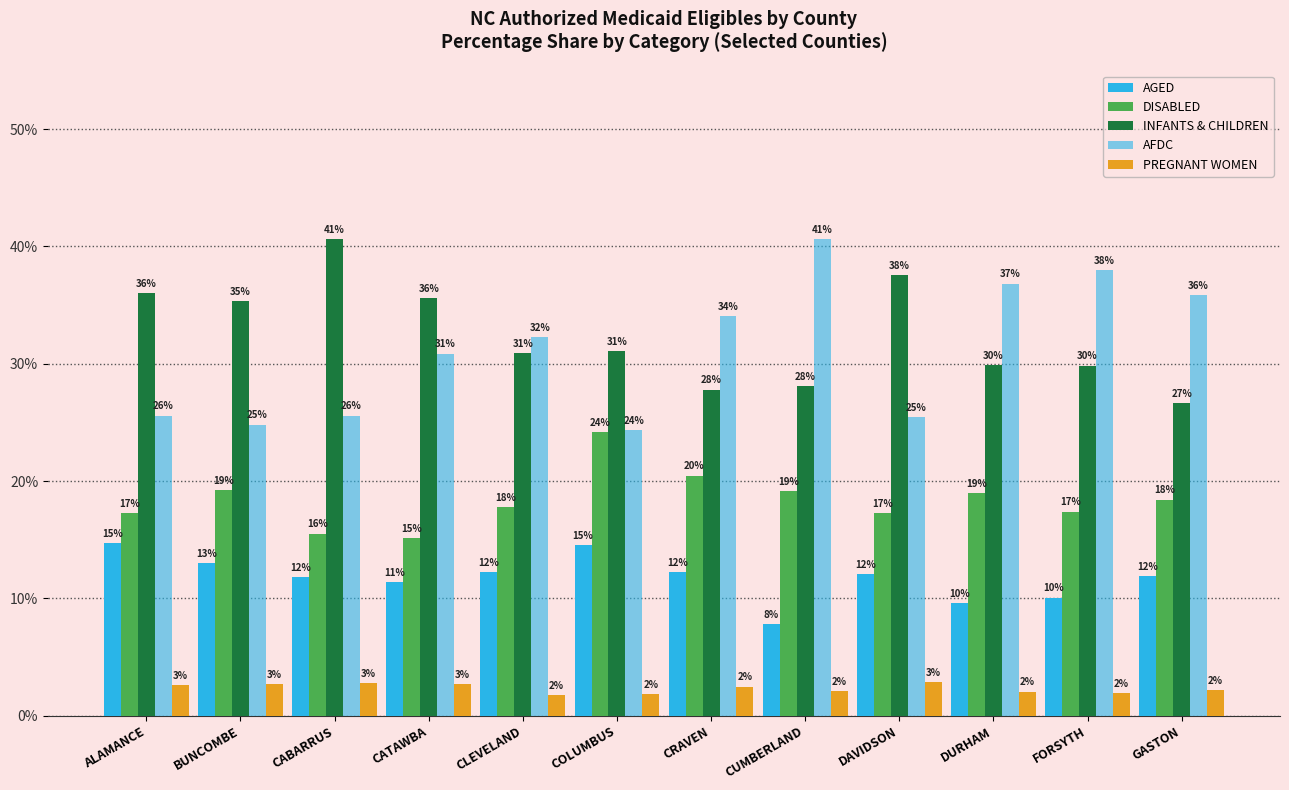

How many bars are there in each group?

5